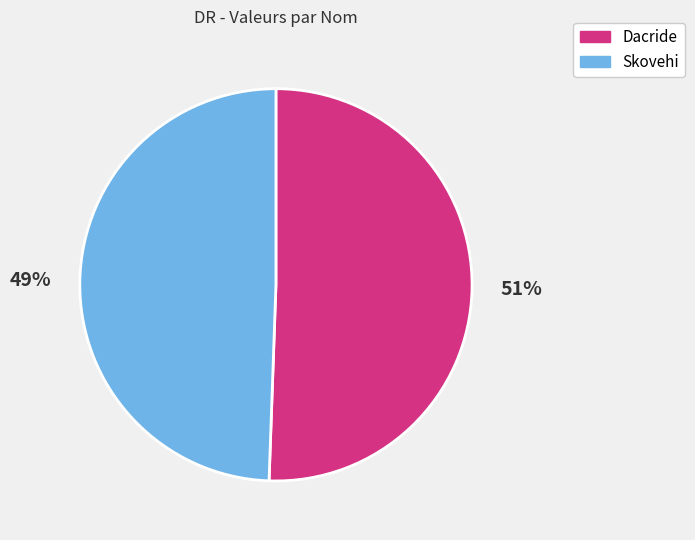

How many slices are in this pie chart?

2